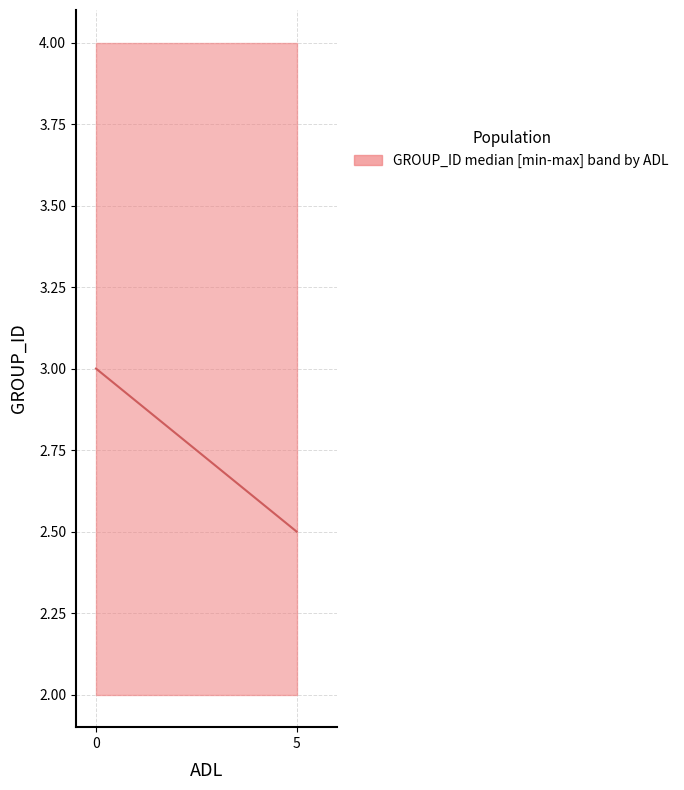

The value at 0 is 4.0. True or false?

False